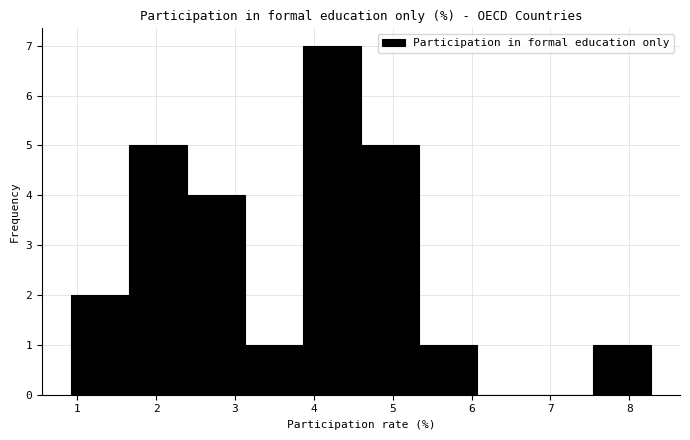

Which range on the x-axis has the tallest bar?

3.9 to 4.6